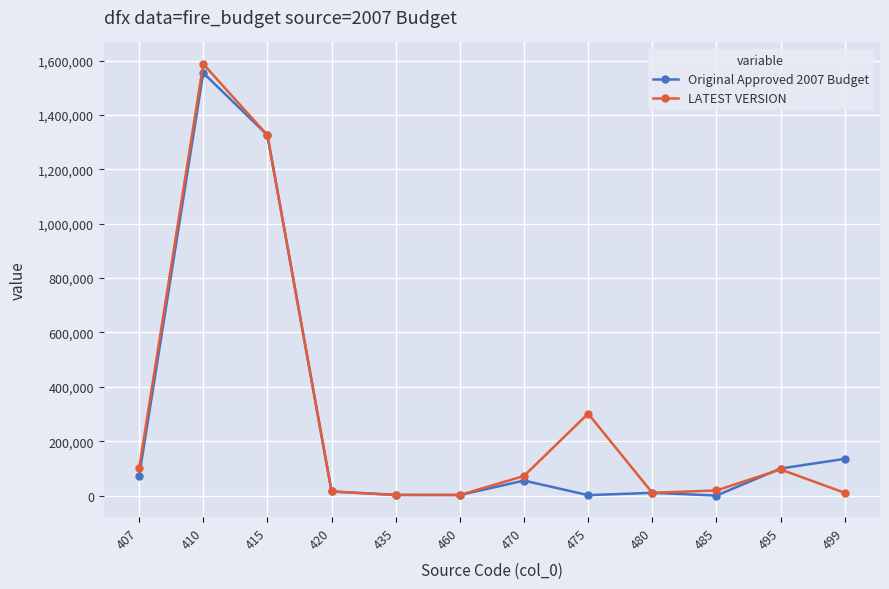

Which series changed the most between 475 and 485?

LATEST VERSION